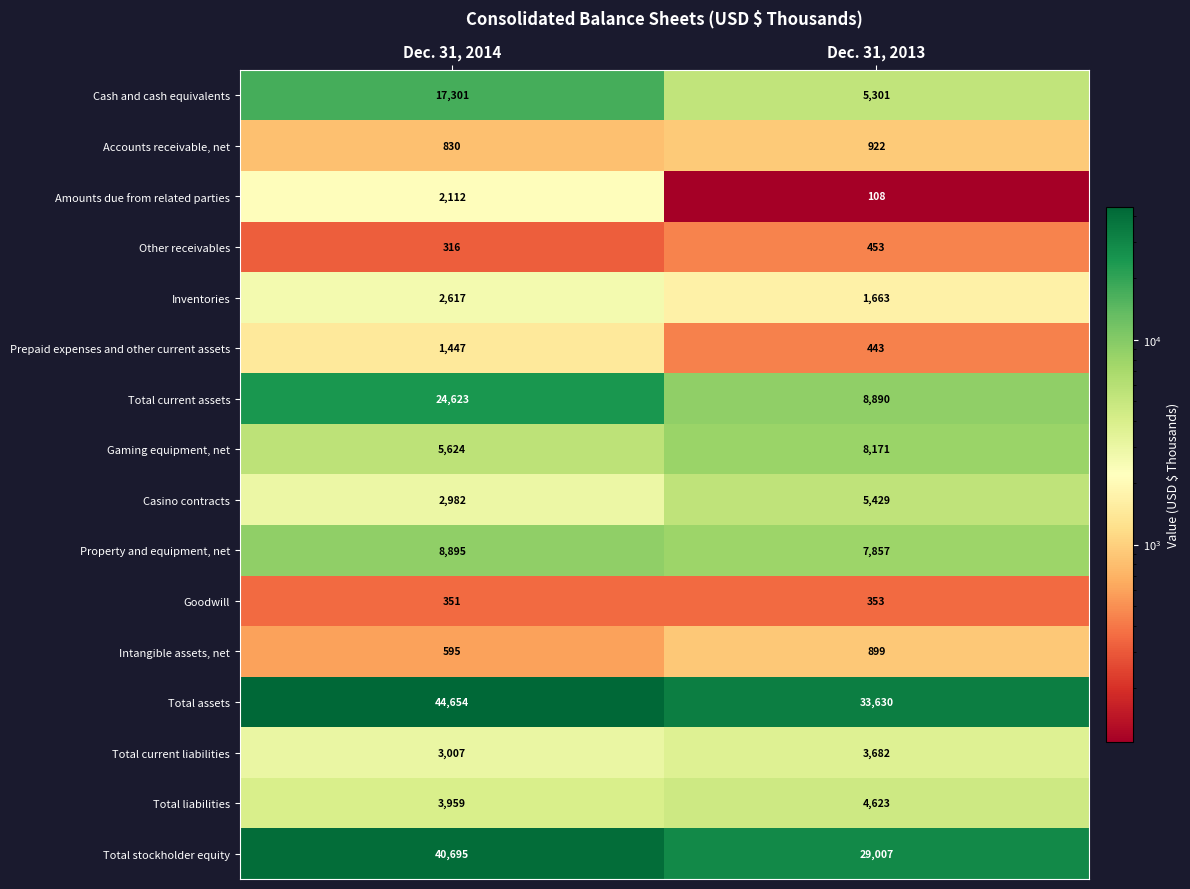

How many distinct data groups are displayed?

16